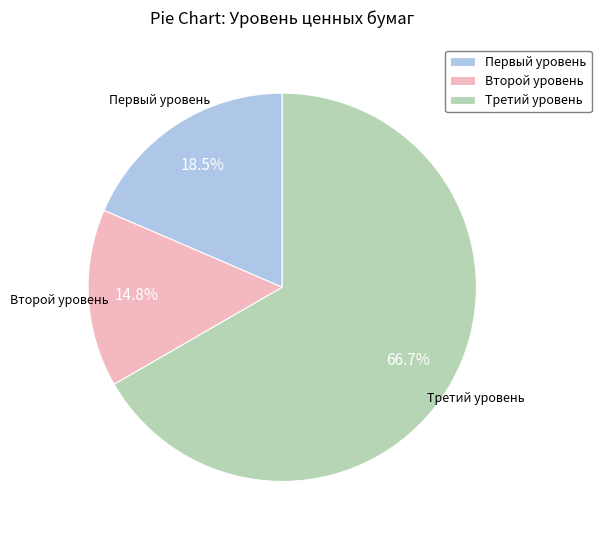

To the nearest percent, what is the difference between the largest and smallest slice percentages?

52%